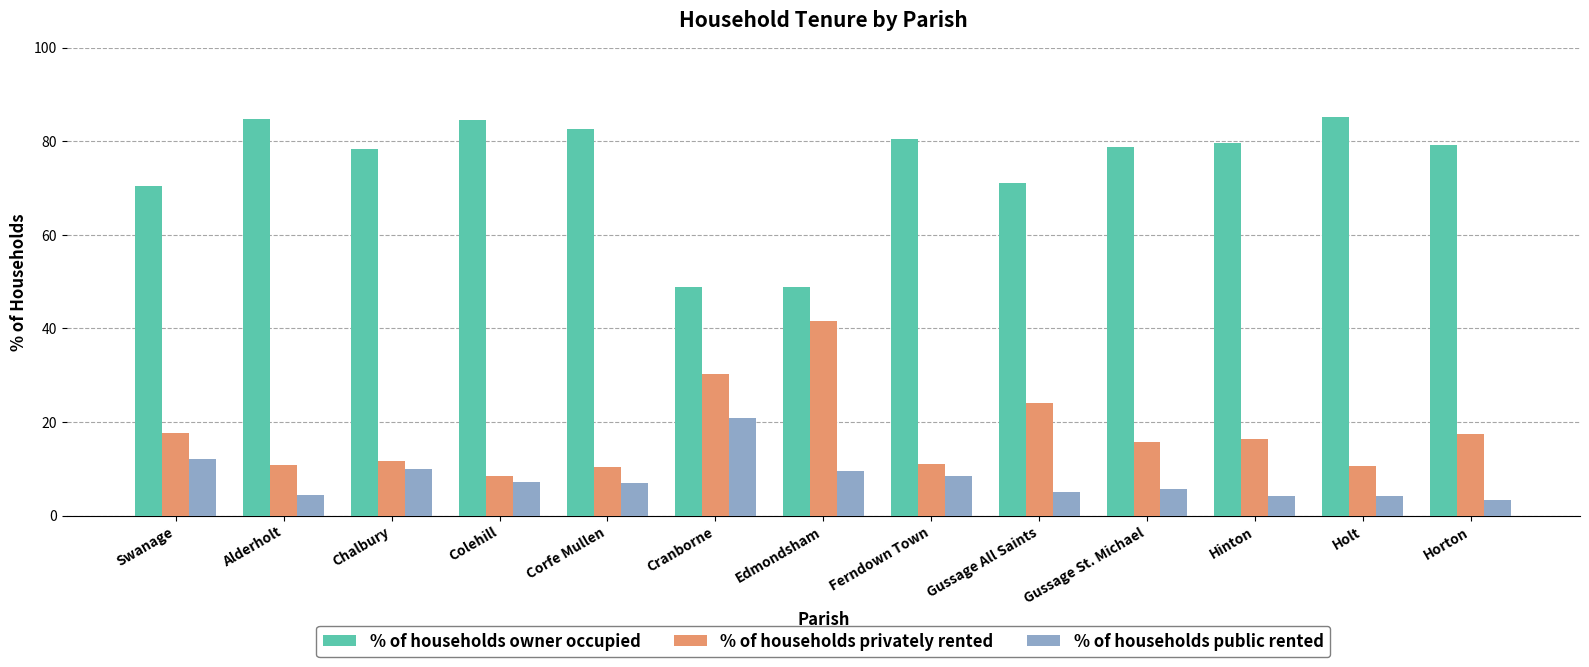

What is the lowest value of the % of households public rented series?

3.4